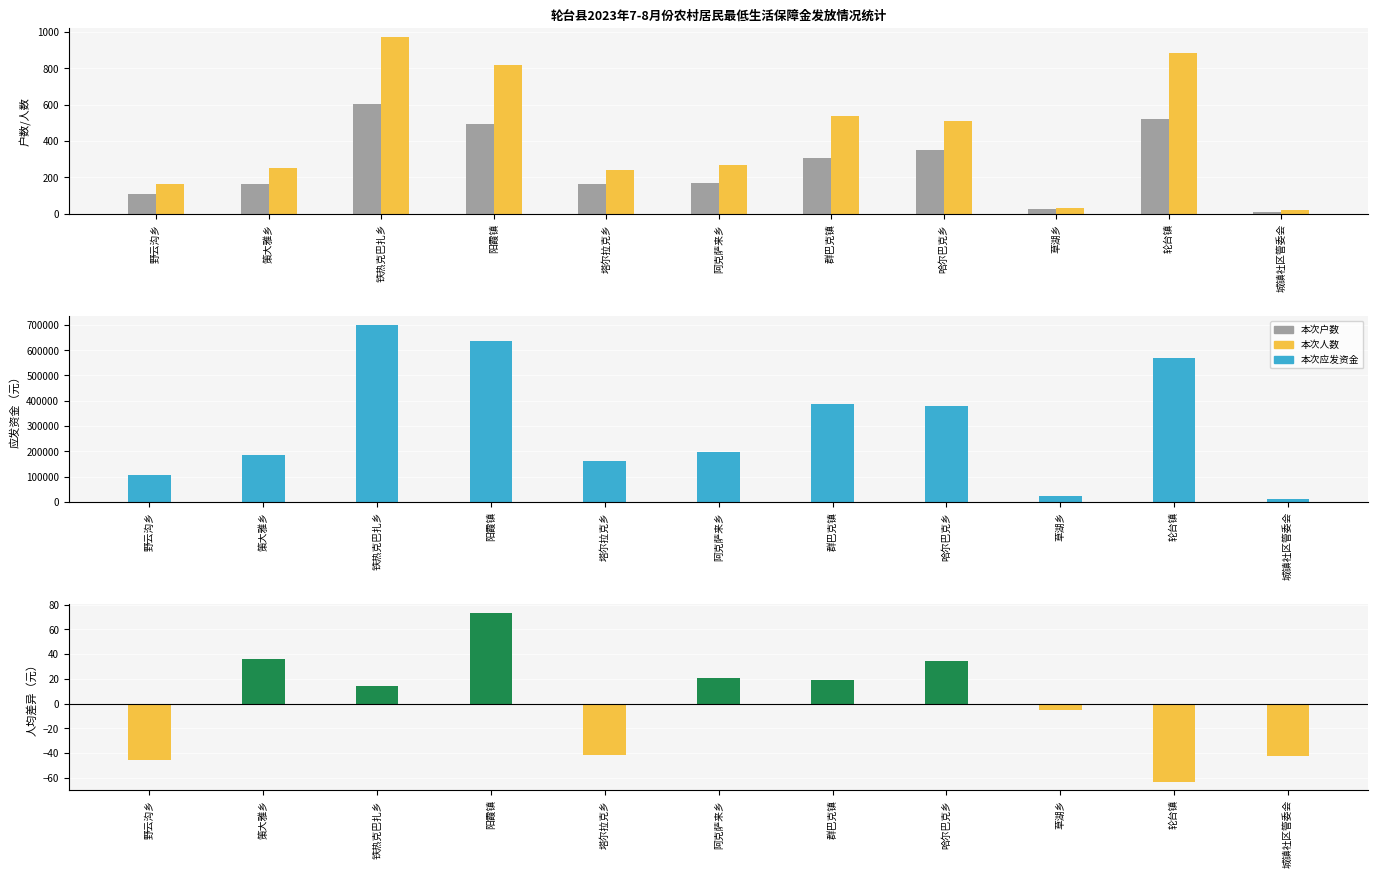

How many data points in 本次应发资金 are less than 196008?

5